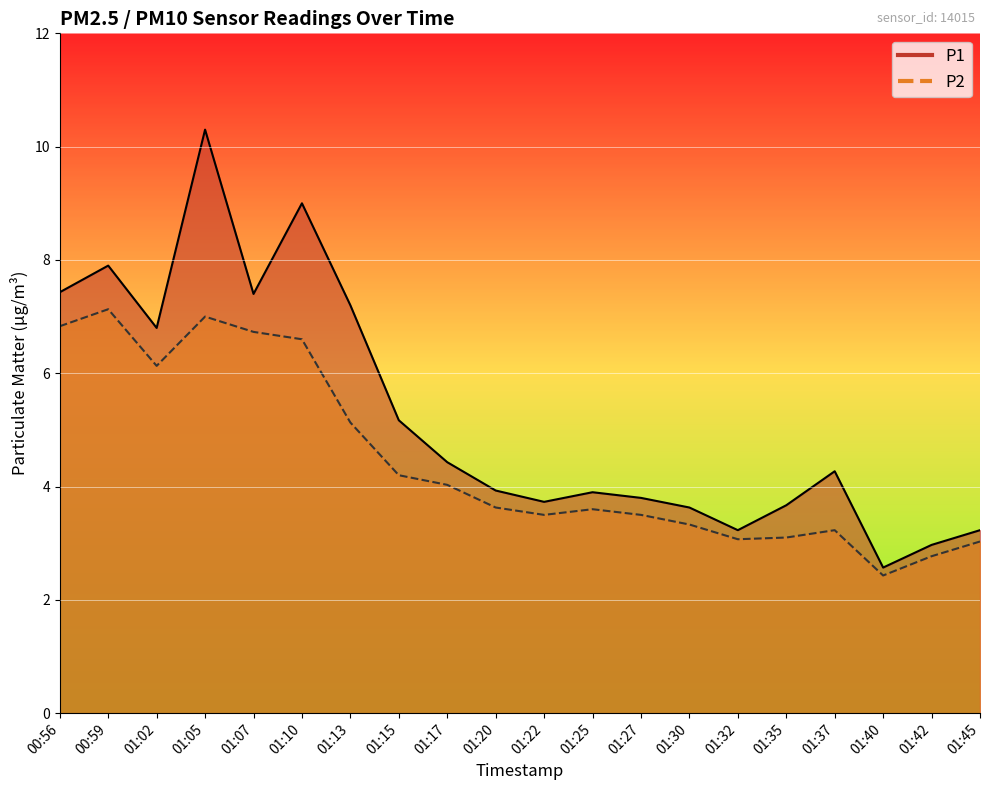

At how many categories does at least one series exceed 9?

1